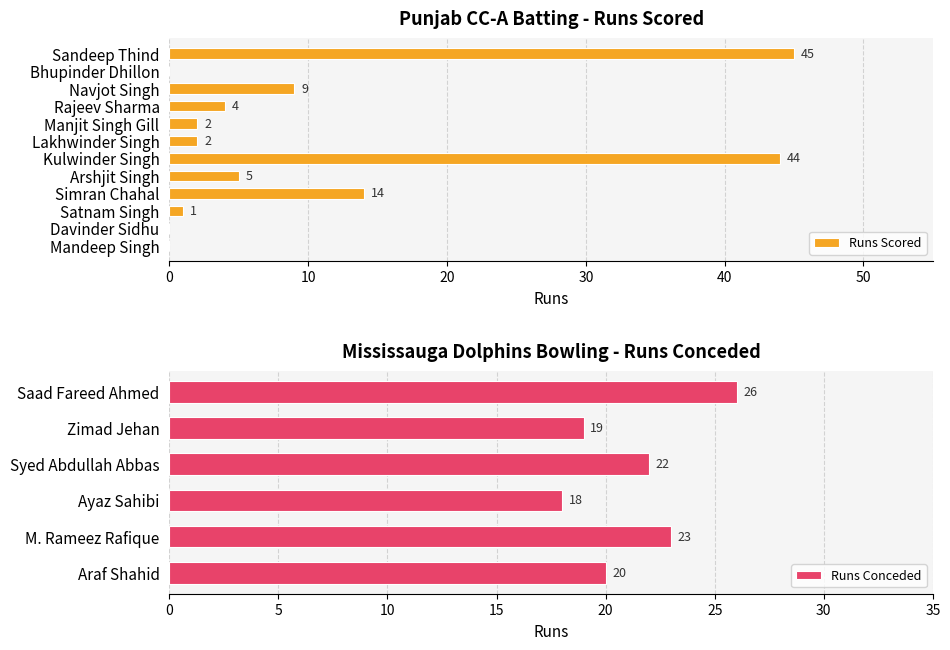

What is the sum of the values at Kulwinder Singh and Navjot Singh?

53